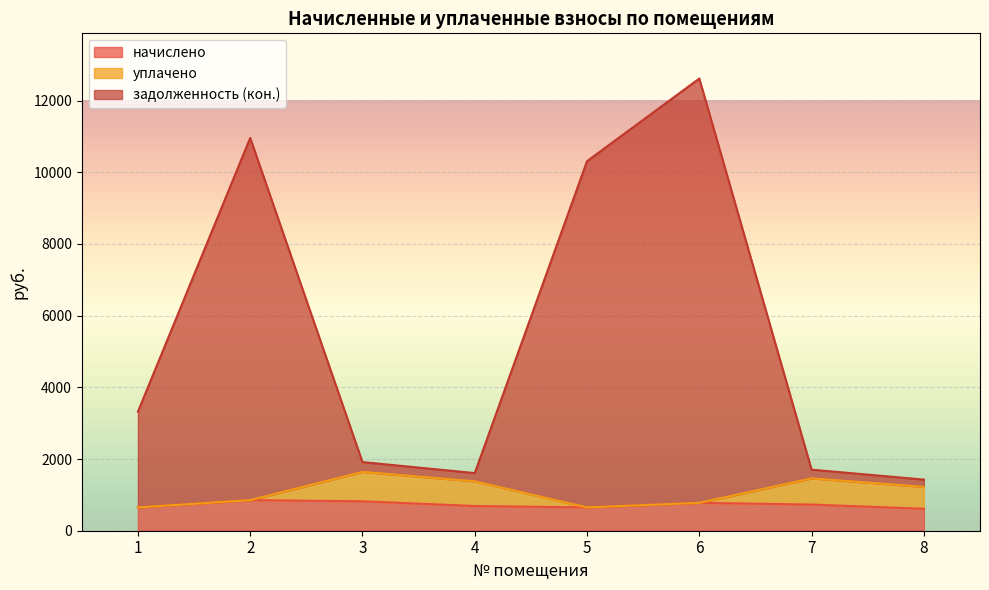

List the labels in order of начислено value, largest first.

2, 3, 6, 7, 4, 1, 5, 8